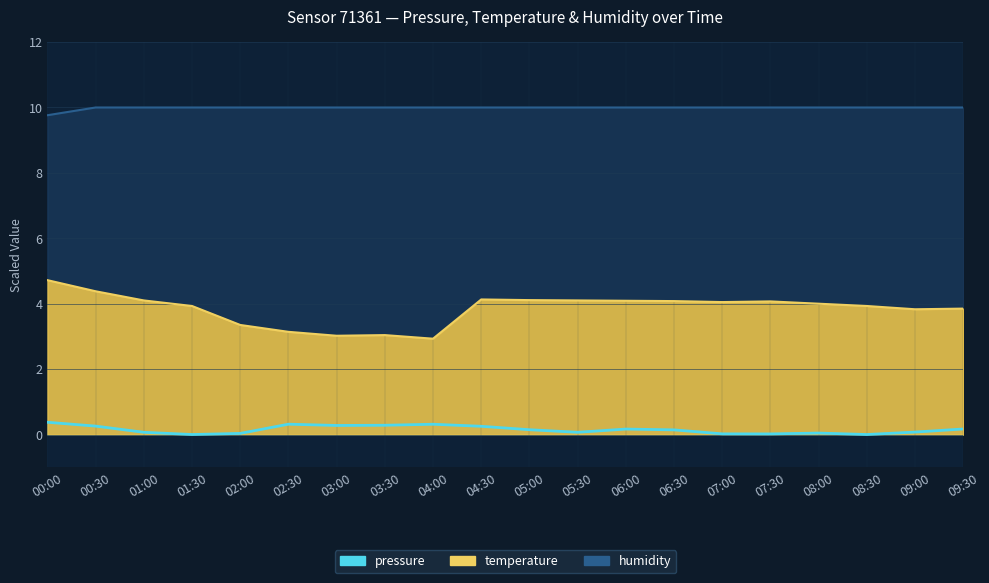

What is the label of the 1st point from the left?

00:00